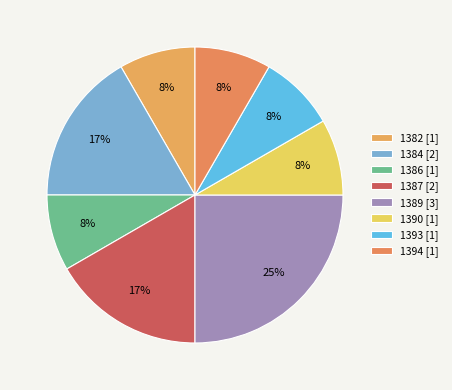

Which slice is the smallest?

1382